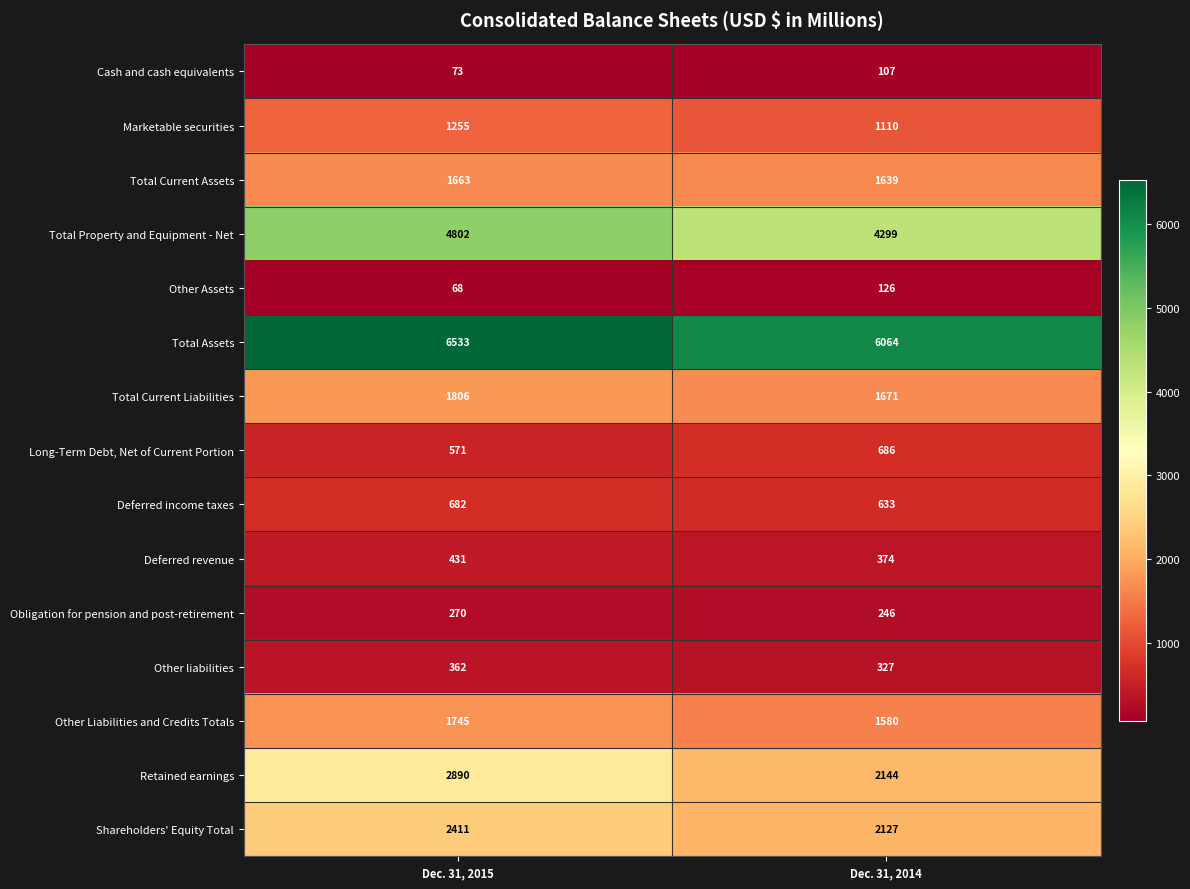

What is the smallest value displayed?

68